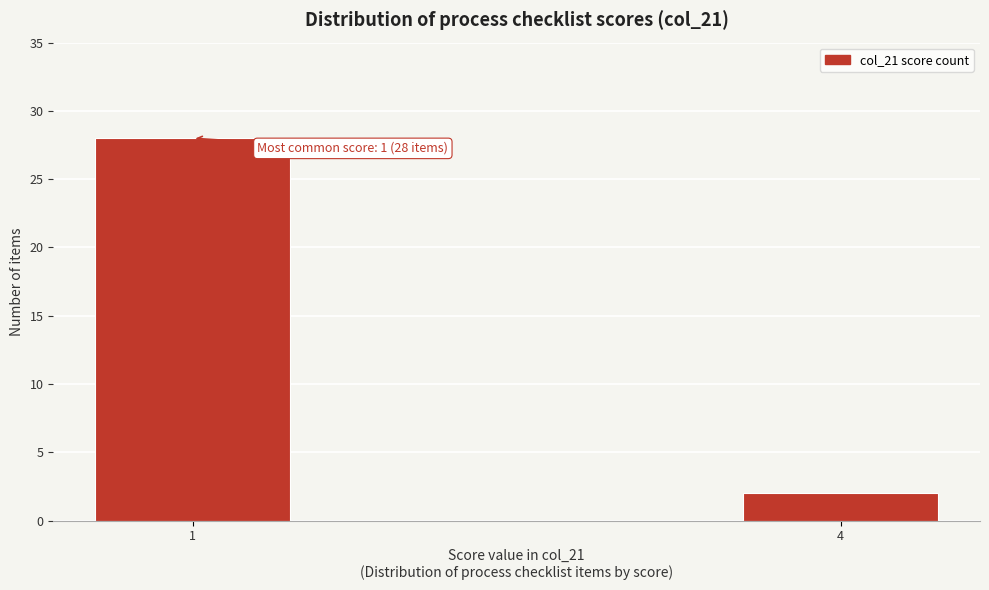

Reading left to right, what are all the values shown in this chart?

1=28	4=2